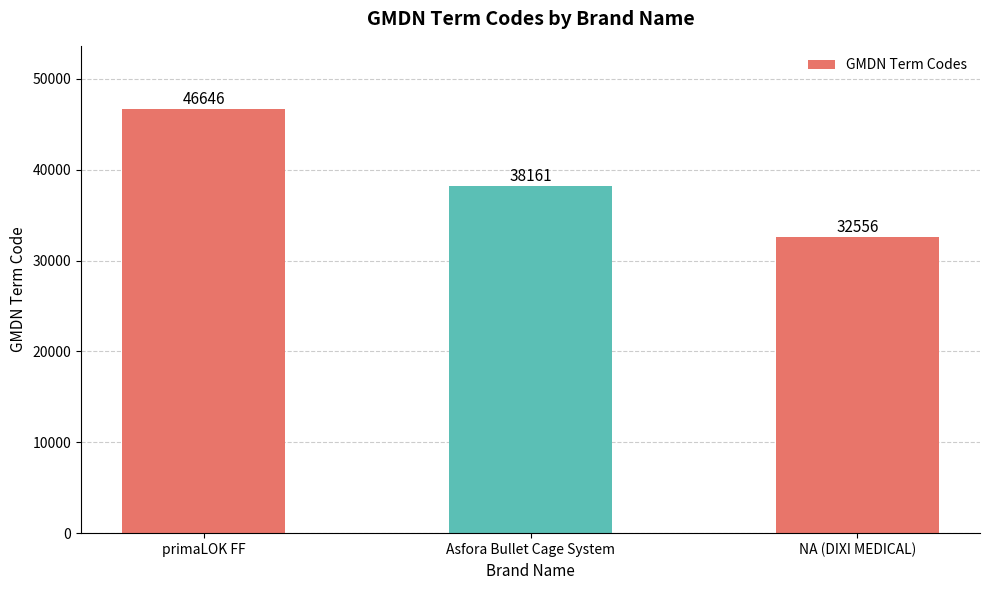

What is the label of the 2nd bar from the left?

Asfora Bullet Cage System